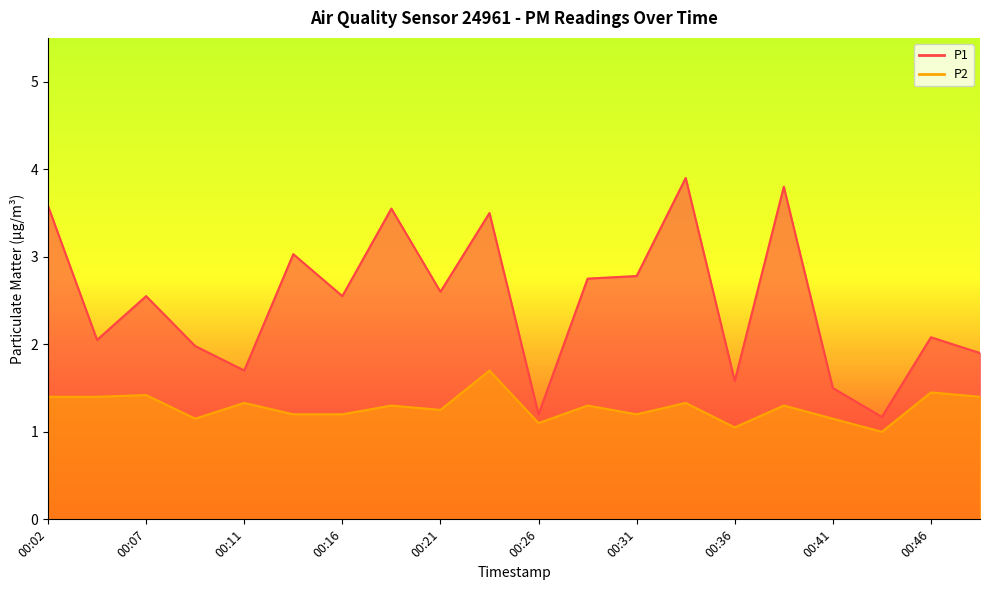

Where does the P1 series first go above 2?

00:02